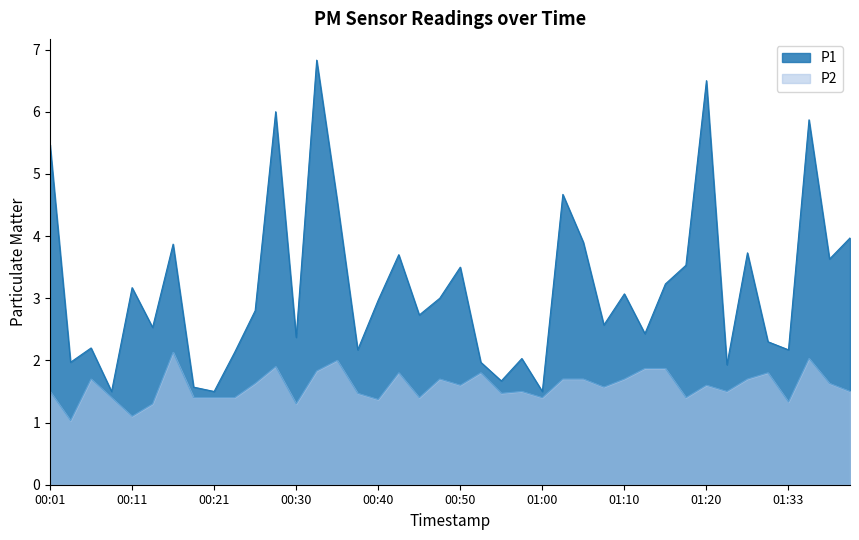

True or false: P2 and P1 cross at least once.

False